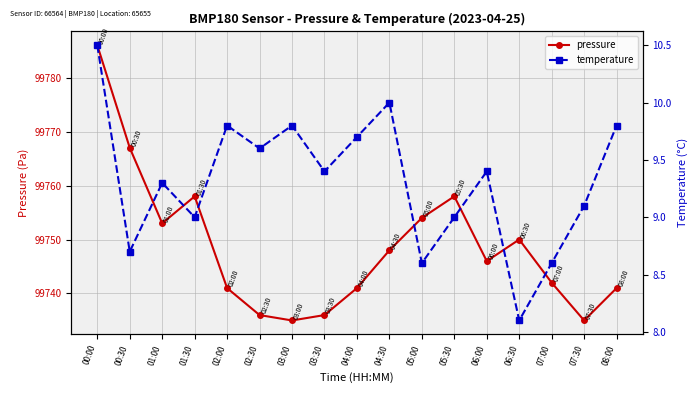

Reading left to right, transcribe all the data shown in this chart.

pressure: 00:00=99786.0	00:30=99767.0	01:00=99753.0	01:30=99758.0	02:00=99741.0	02:30=99736.0	03:00=99735.0	03:30=99736.0	04:00=99741.0	04:30=99748.0	05:00=99754.0	05:30=99758.0	06:00=99746.0	06:30=99750.0	07:00=99742.0	07:30=99735.0	08:00=99741.0
temperature: 00:00=10.5	00:30=8.7	01:00=9.3	01:30=9.0	02:00=9.8	02:30=9.6	03:00=9.8	03:30=9.4	04:00=9.7	04:30=10.0	05:00=8.6	05:30=9.0	06:00=9.4	06:30=8.1	07:00=8.6	07:30=9.1	08:00=9.8